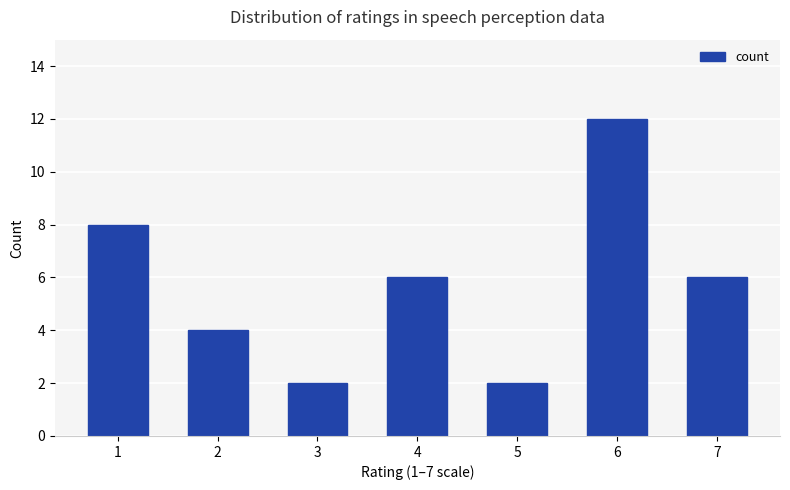

Which label corresponds to the largest value in the chart?

6